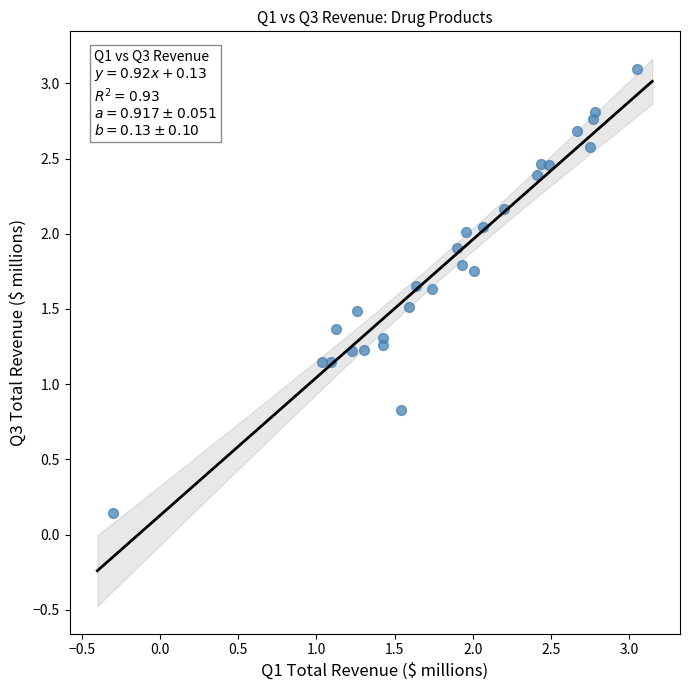

What is the range of X values (max minus min)?

3.3